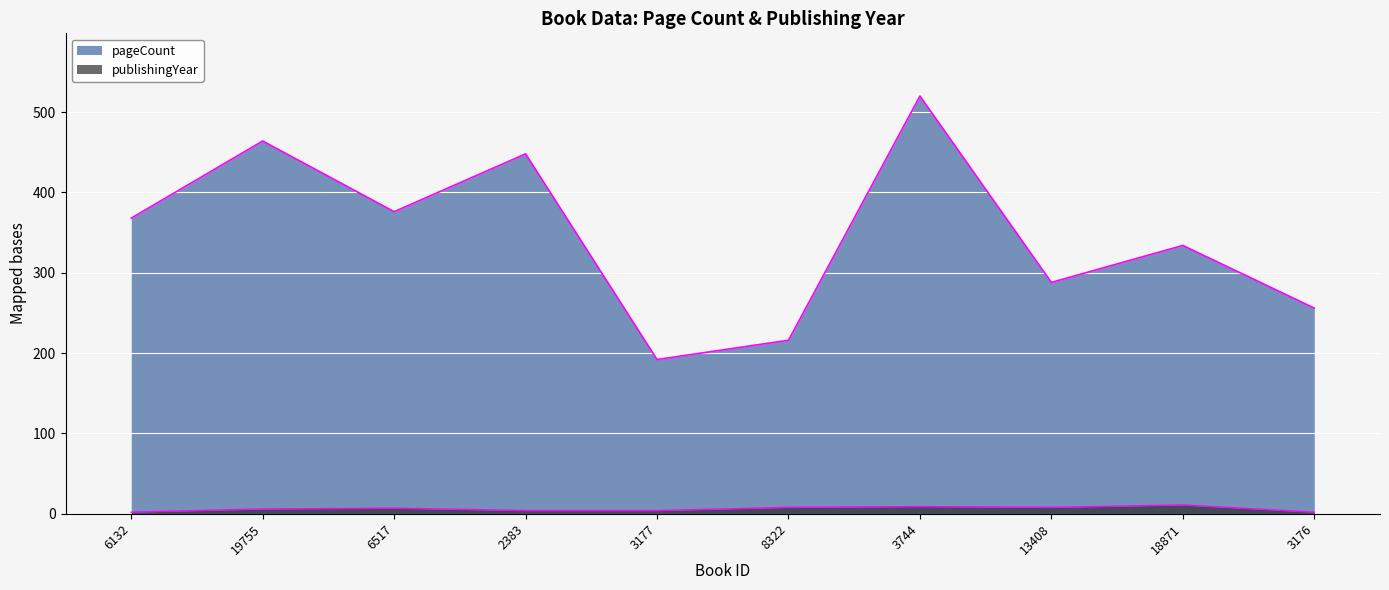

True or false: pageCount has more than 0 interior local peaks.

True